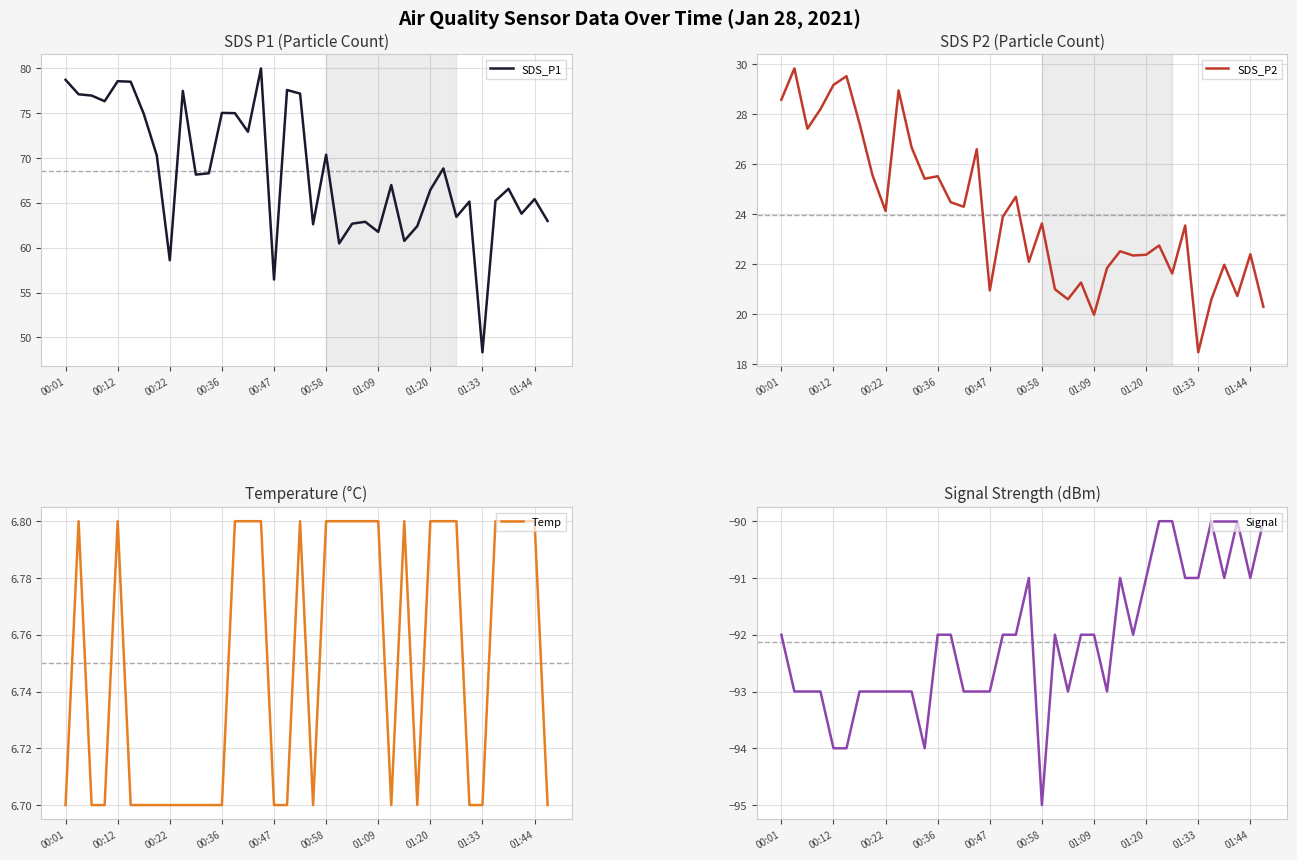

What is the label of the 17th point from the right?

21